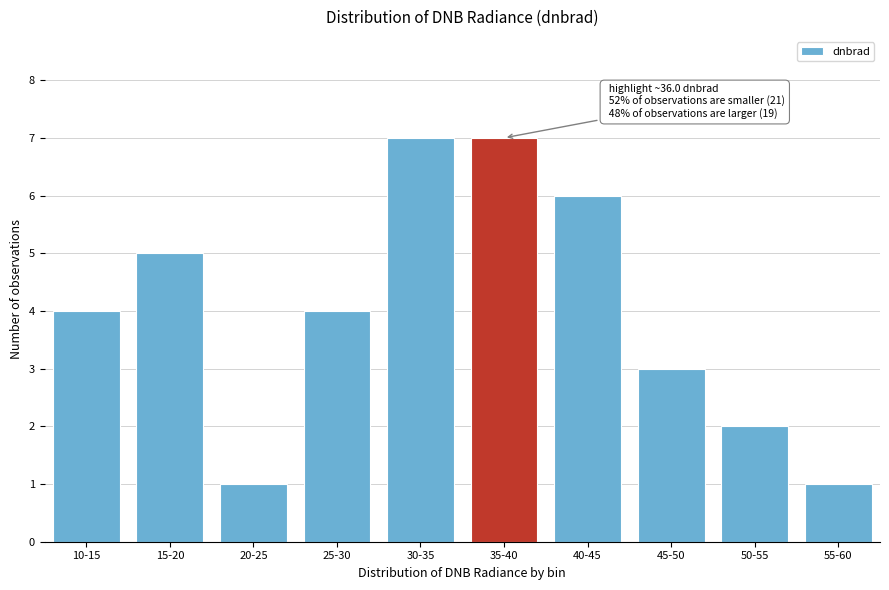

Reading left to right, list all the values displayed in this chart.

10-15=4	15-20=5	20-25=1	25-30=4	30-35=7	35-40=7	40-45=6	45-50=3	50-55=2	55-60=1